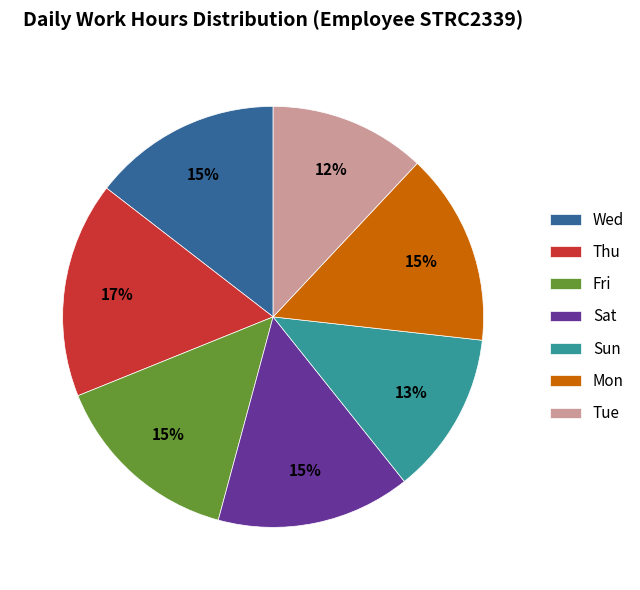

To the nearest percent, what portion does Mon represent?

15%